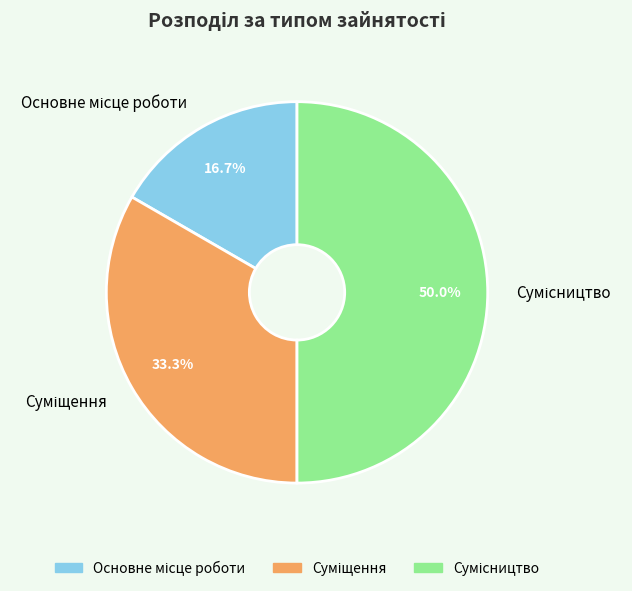

Which category has the biggest portion of the pie?

Сумісництво